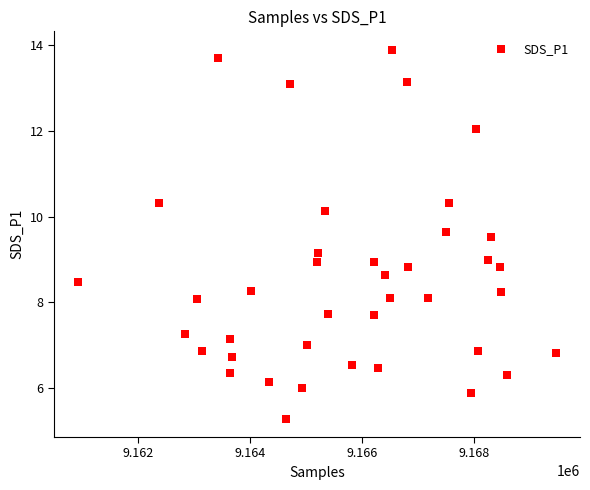

What is the range of Y values (max minus min)?

8.6